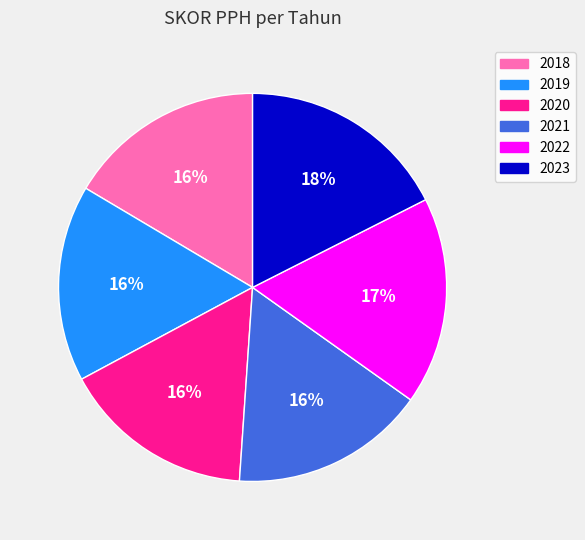

The 2022 slice represents 28% of the pie. True or false?

False